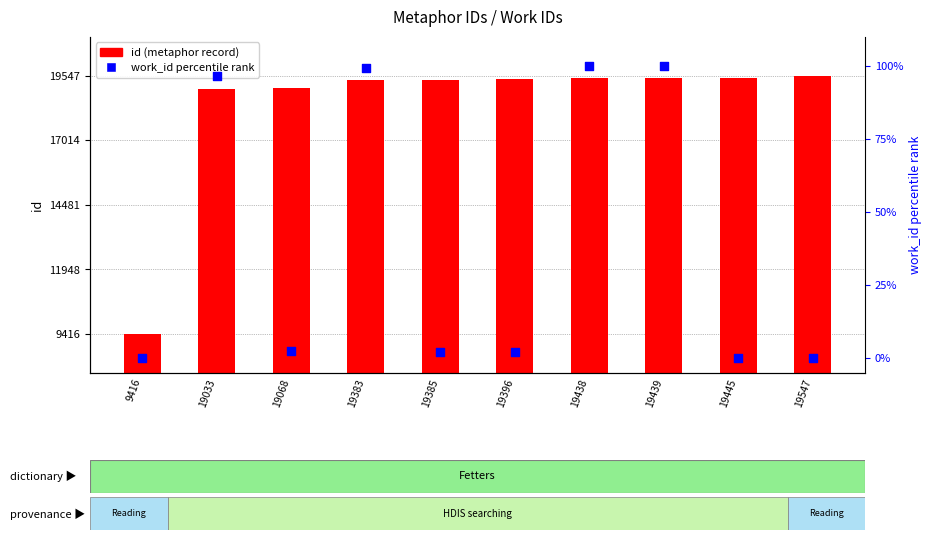

Which series reaches the maximum Y coordinate?

id (metaphor record)